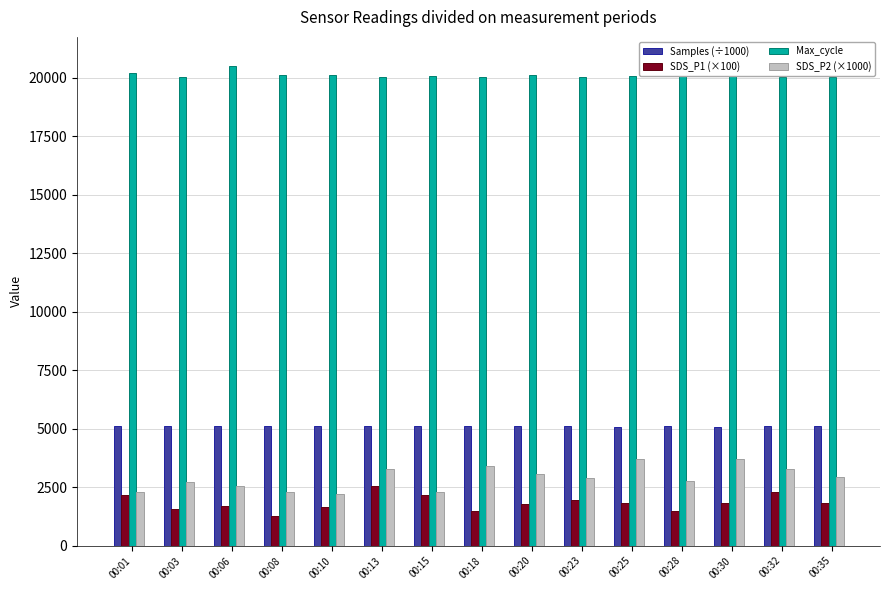

What is the difference between the second highest and second lowest values in the Max_cycle series?

465.0